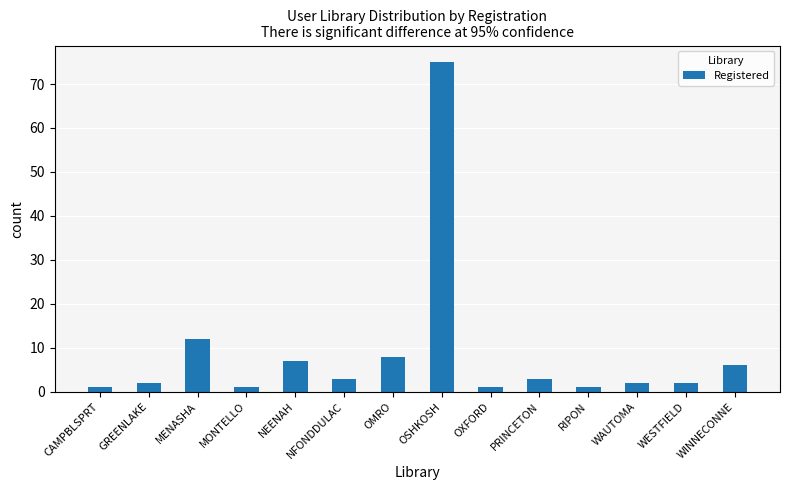

The value at WINNECONNE is 9. True or false?

False